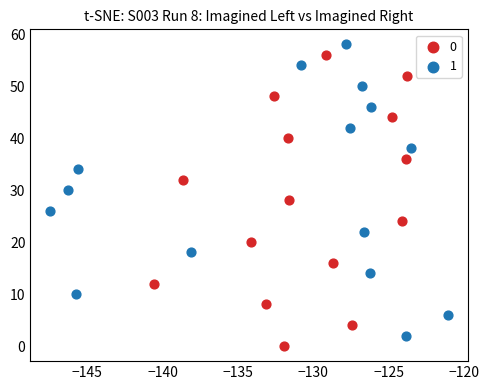

What are all the series names shown in the legend?

0, 1